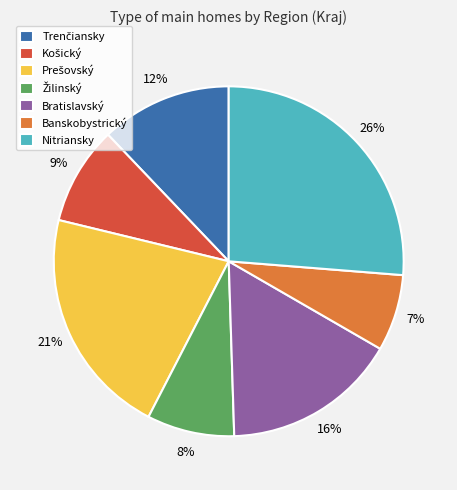

Which slice is the smallest?

Banskobystrický